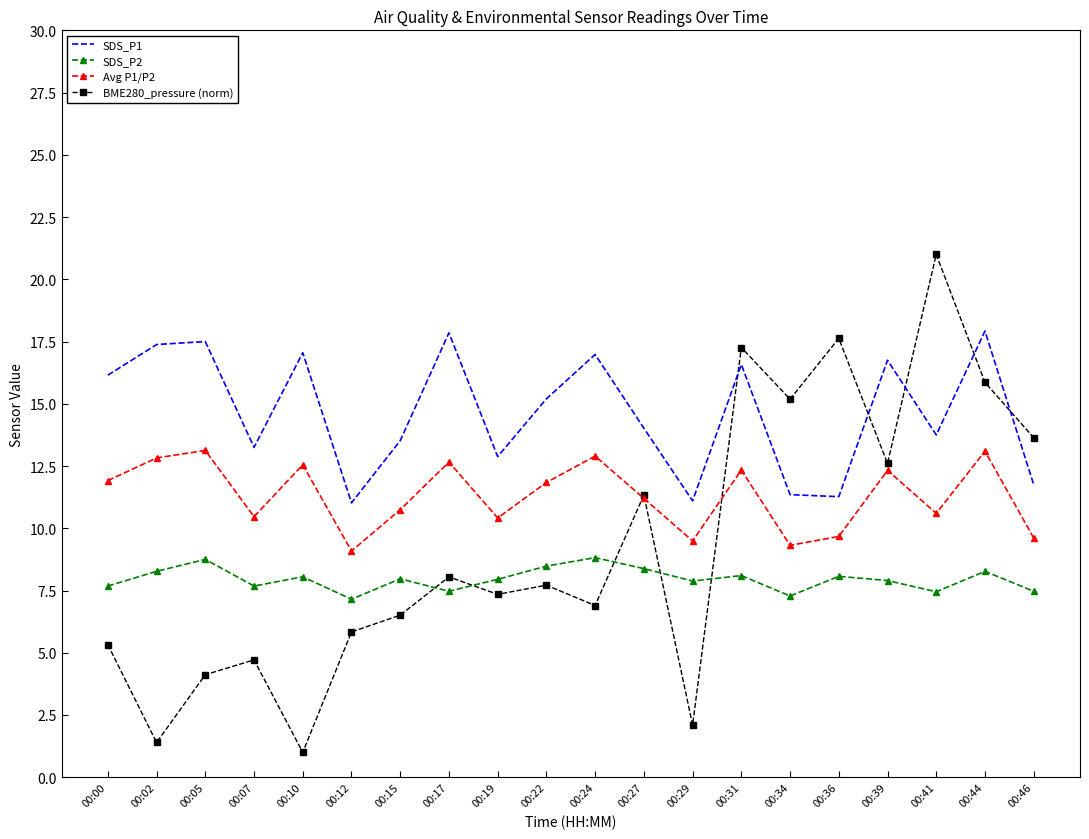

How many interior local valleys does the BME280_pressure (norm) series have?

7